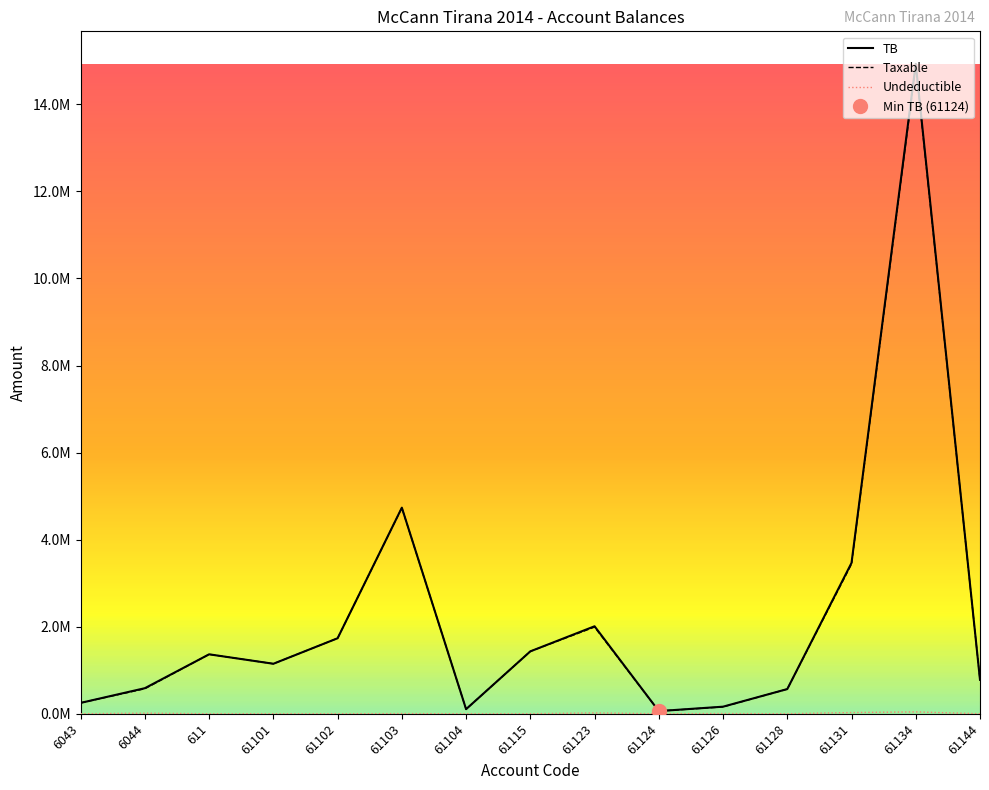

True or false: TB and Taxable intersect in this chart.

False